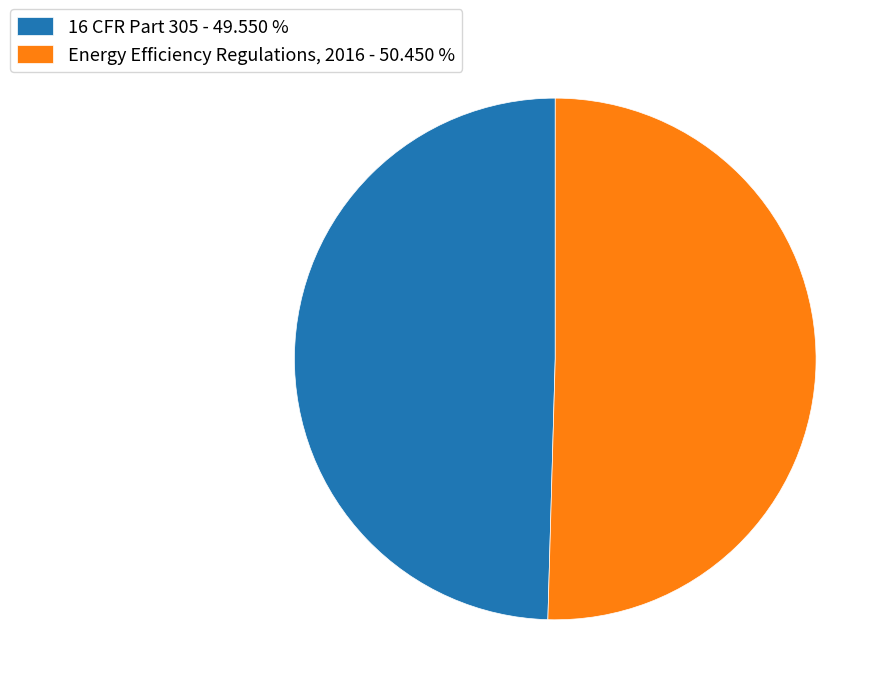

Which has a higher value, Energy Efficiency Regulations, 2016 - 50.450 % or 16 CFR Part 305 - 49.550 %?

Energy Efficiency Regulations, 2016 - 50.450 %